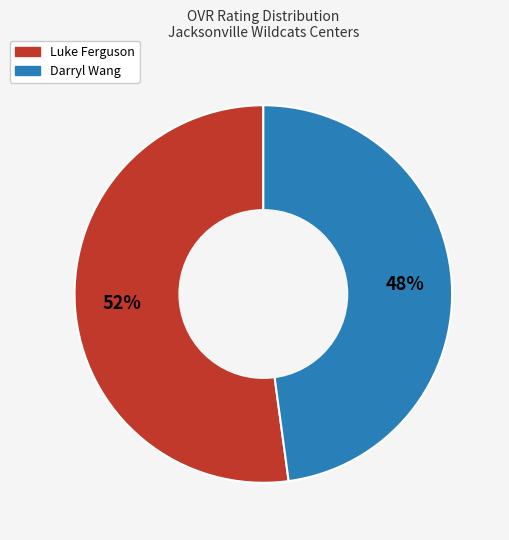

Is the sum of Darryl Wang and Luke Ferguson greater than half?

Yes